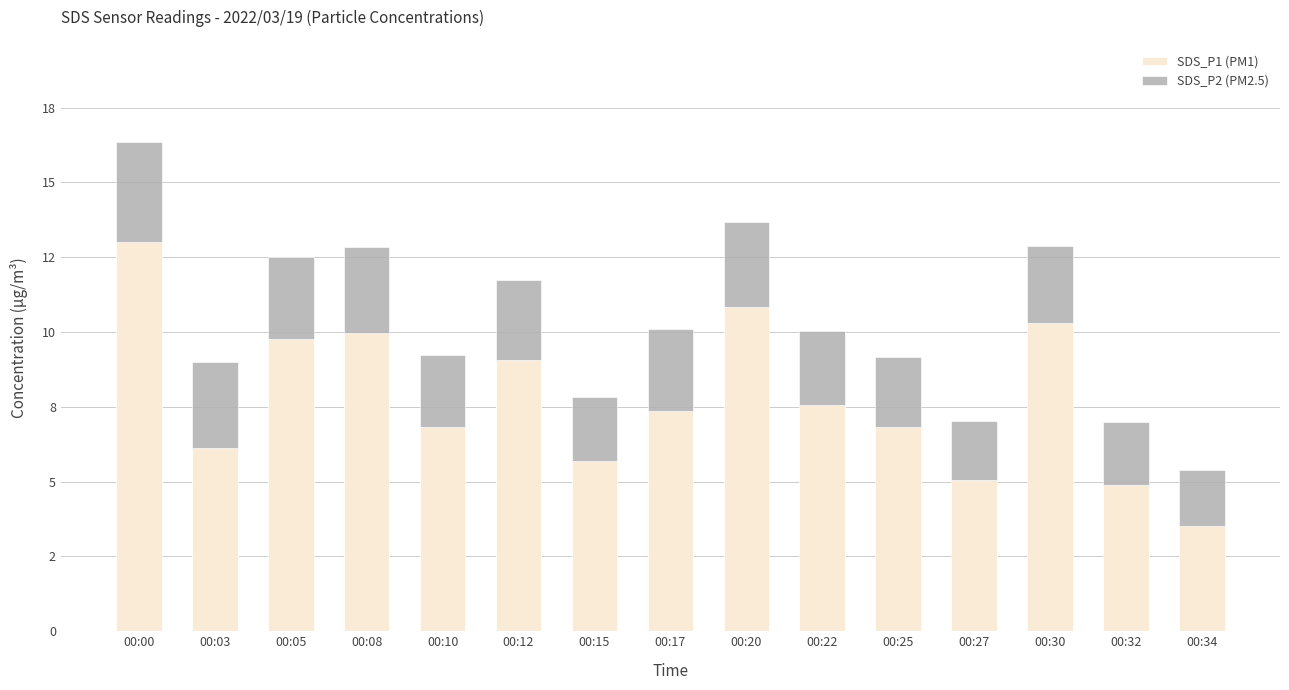

What is the value of the SDS_P1 (PM1) bar at the 12th from the left?

5.1